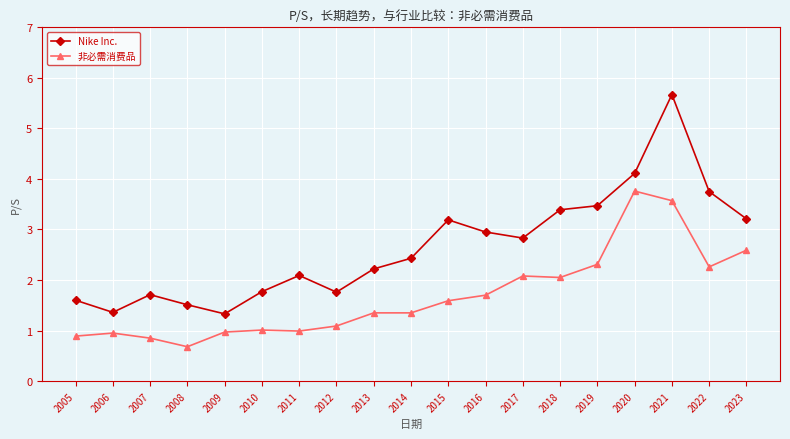

What is the minimum value for Nike Inc.?

1.3